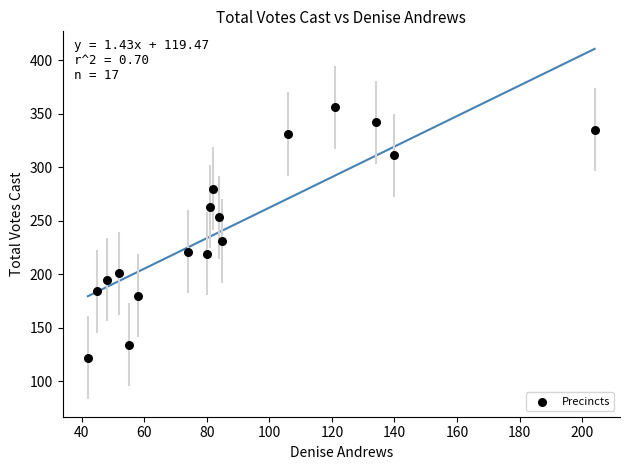

What Y value in the scatter plot is closest to 239?

231